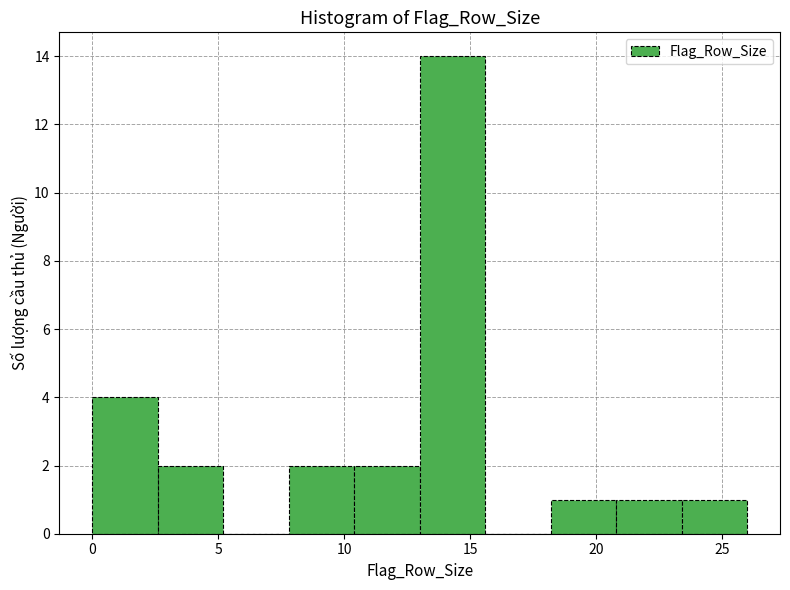

Reading left to right, list every bar in this chart as the range it spans on the x-axis followed by its height. Neither the bar edges nor the heights are printed on the chart, so give them approximately, as read against the axes.

0.0 to 2.6: 4
2.6 to 5.2: 2
5.2 to 7.8: 0
7.8 to 10.4: 2
10.4 to 13.0: 2
13.0 to 15.6: 14
15.6 to 18.2: 0
18.2 to 20.8: 1
20.8 to 23.4: 1
23.4 to 26.0: 1